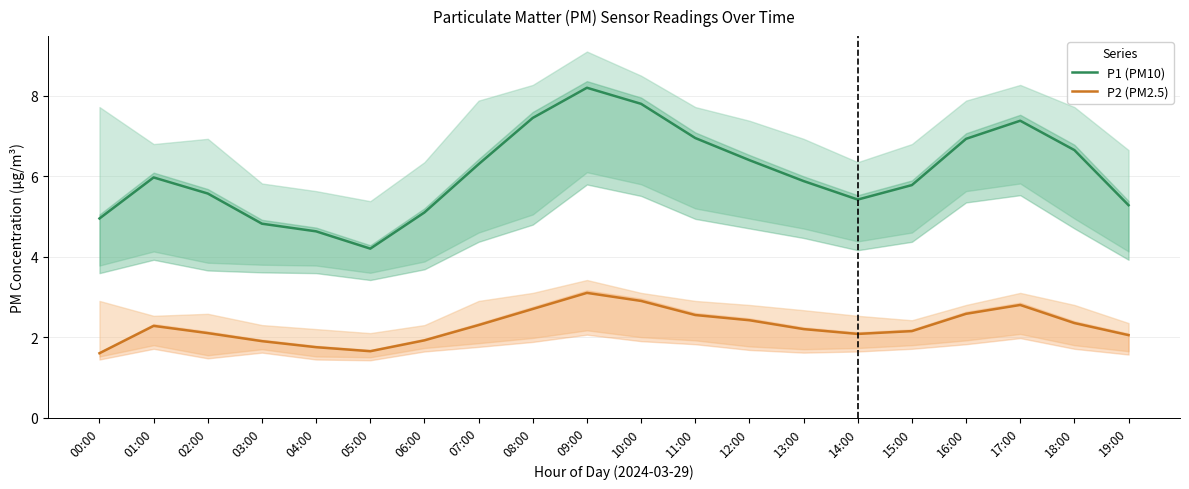

Reading right to left, list all the values displayed in this chart.

P1 (PM10): 19:00=5.3	18:00=6.7	17:00=7.4	16:00=6.9	15:00=5.8	14:00=5.4	13:00=5.9	12:00=6.4	11:00=7.0	10:00=7.8	09:00=8.2	08:00=7.5	07:00=6.3	06:00=5.1	05:00=4.2	04:00=4.6	03:00=4.8	02:00=5.6	01:00=6.0	00:00=5.0
P2 (PM2.5): 19:00=2.0	18:00=2.4	17:00=2.8	16:00=2.6	15:00=2.1	14:00=2.1	13:00=2.2	12:00=2.4	11:00=2.5	10:00=2.9	09:00=3.1	08:00=2.7	07:00=2.3	06:00=1.9	05:00=1.6	04:00=1.8	03:00=1.9	02:00=2.1	01:00=2.3	00:00=1.6